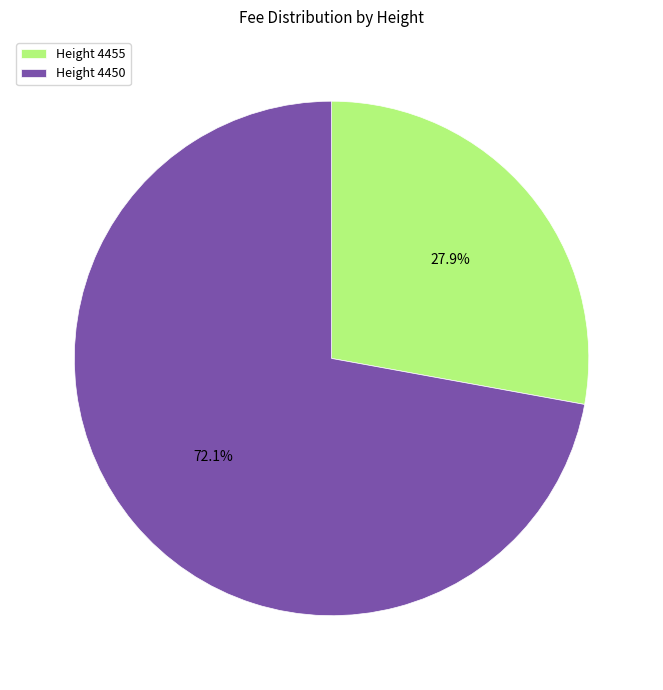

How many segments does this pie chart have?

2